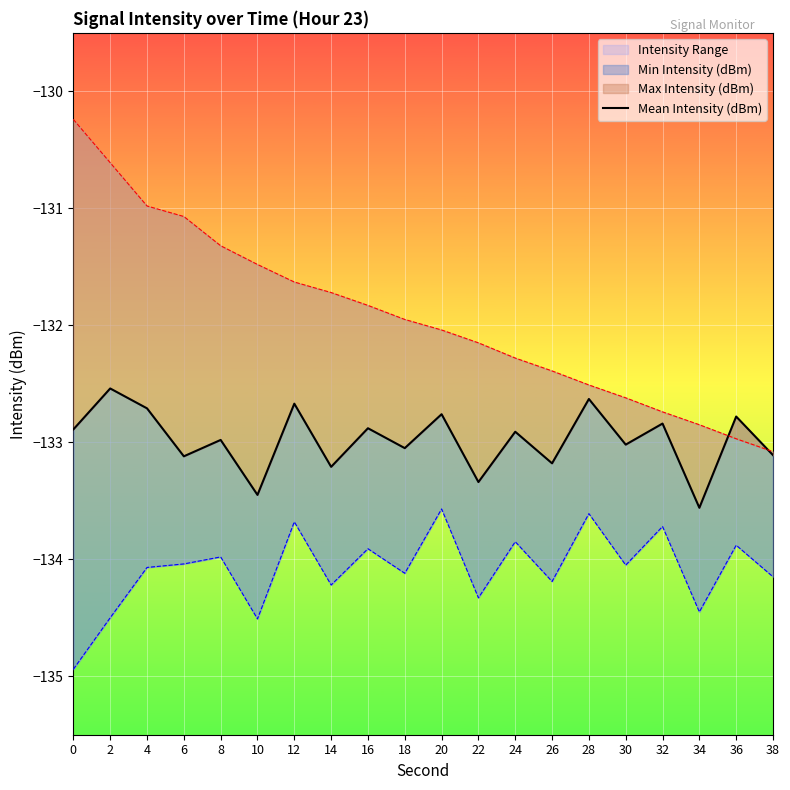

True or false: the data shows -133.1 at 38.

True